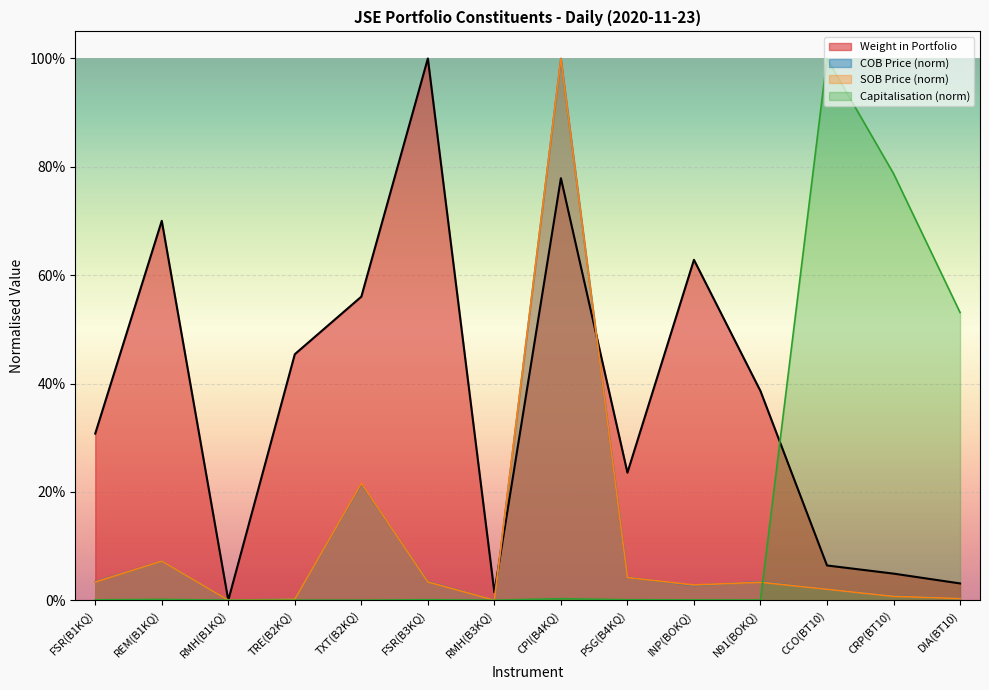

What is the label of the 1st point from the right?

DIA(BT10)